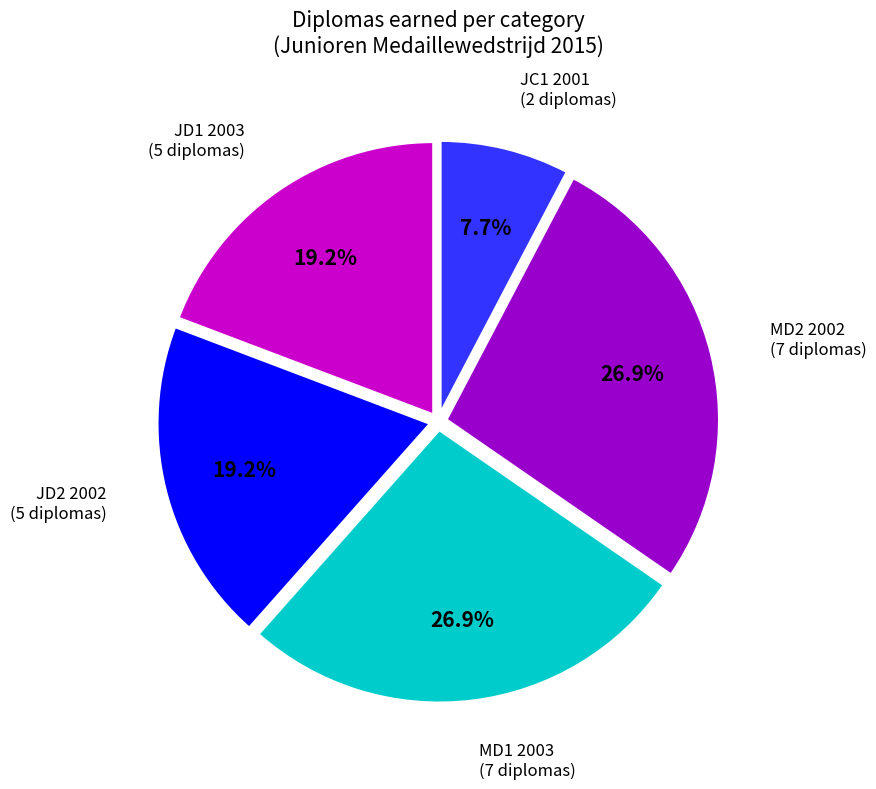

How many segments does this pie chart have?

5